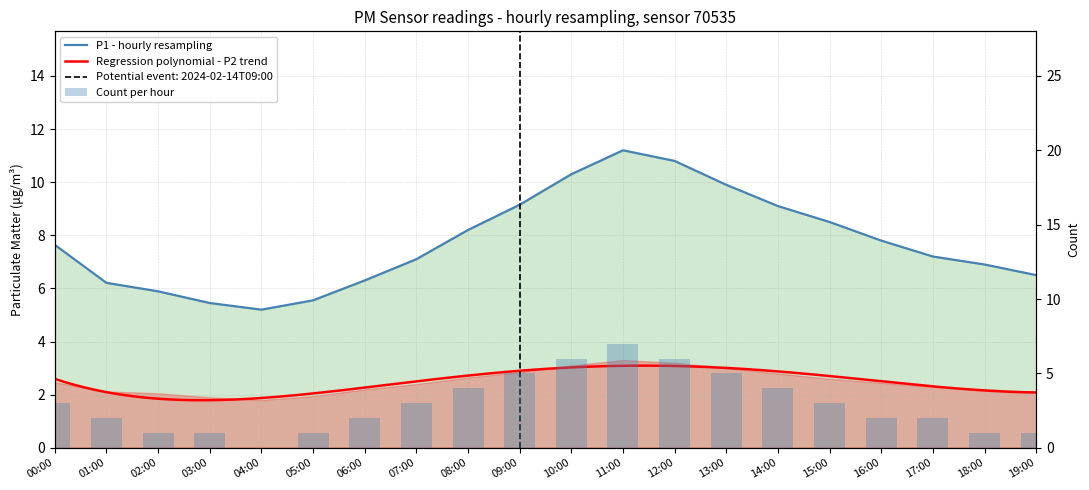

What is the difference between the values at 09:00 and 00:00?

1.5